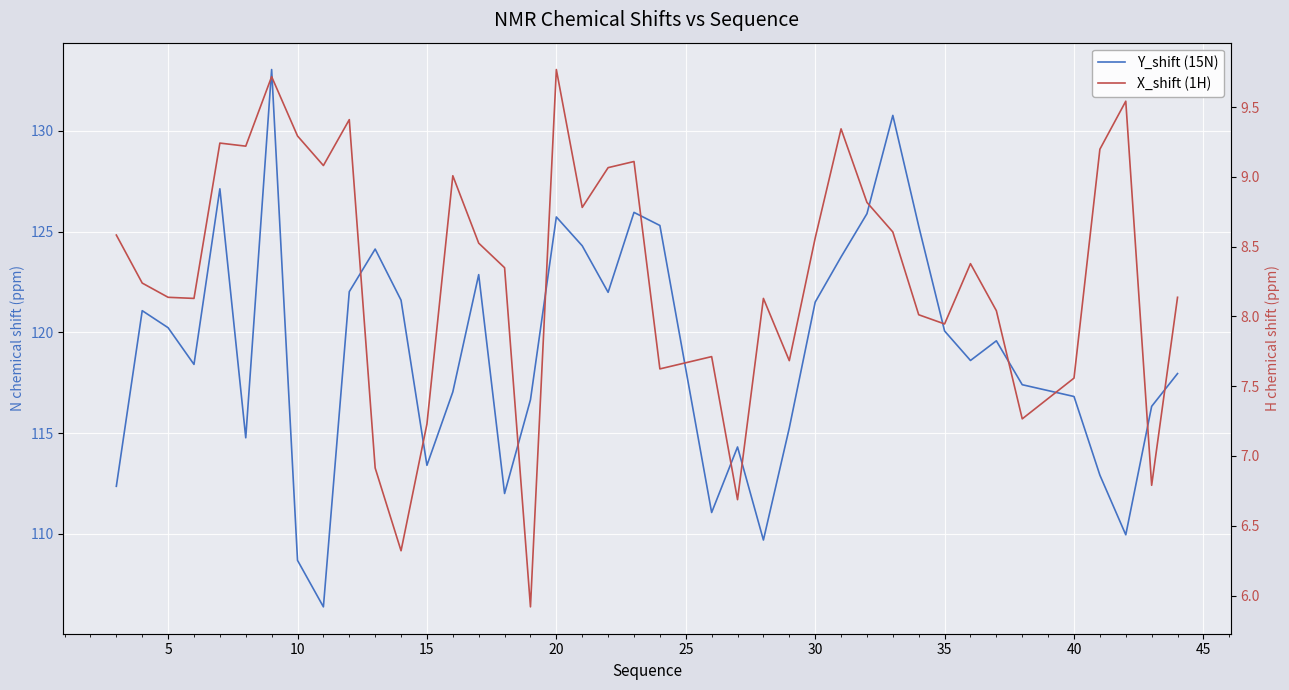

What is the maximum value shown in the chart?

133.0